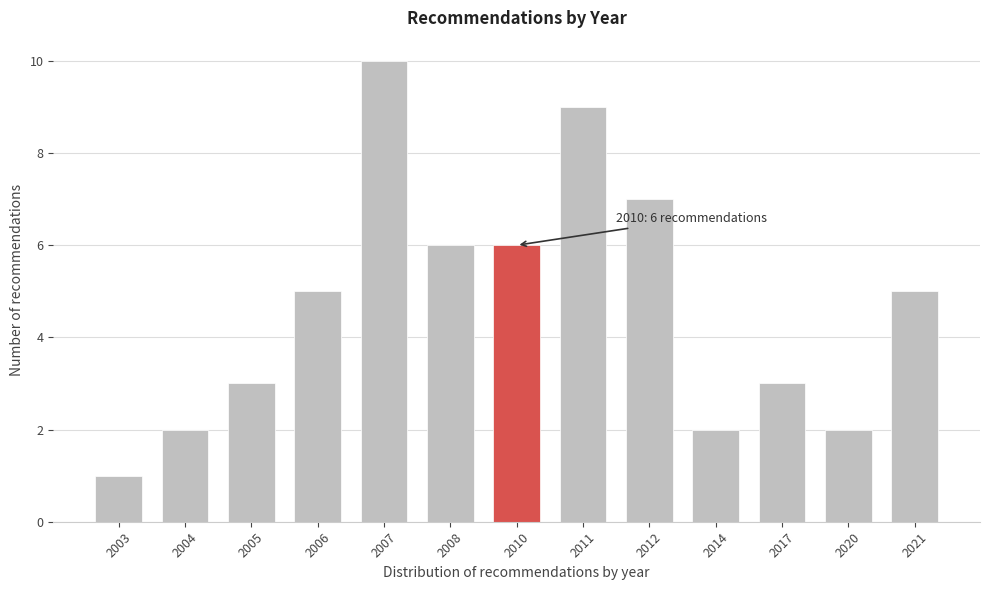

Reading left to right, list all the values displayed in this chart.

2003=1	2004=2	2005=3	2006=5	2007=10	2008=6	2010=6	2011=9	2012=7	2014=2	2017=3	2020=2	2021=5